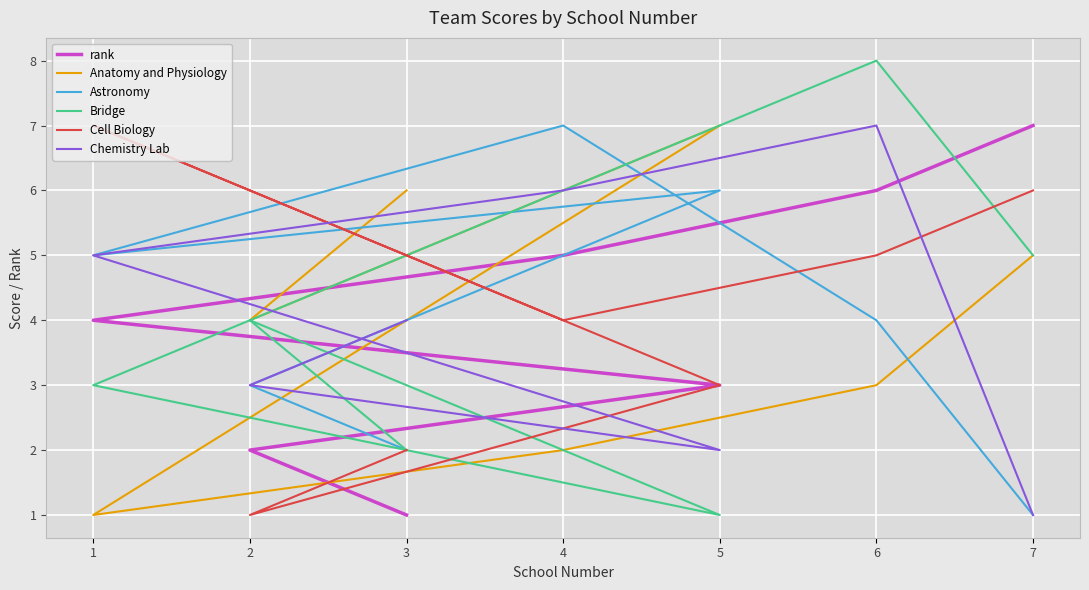

True or false: Bridge has more than 1 interior local peaks.

True